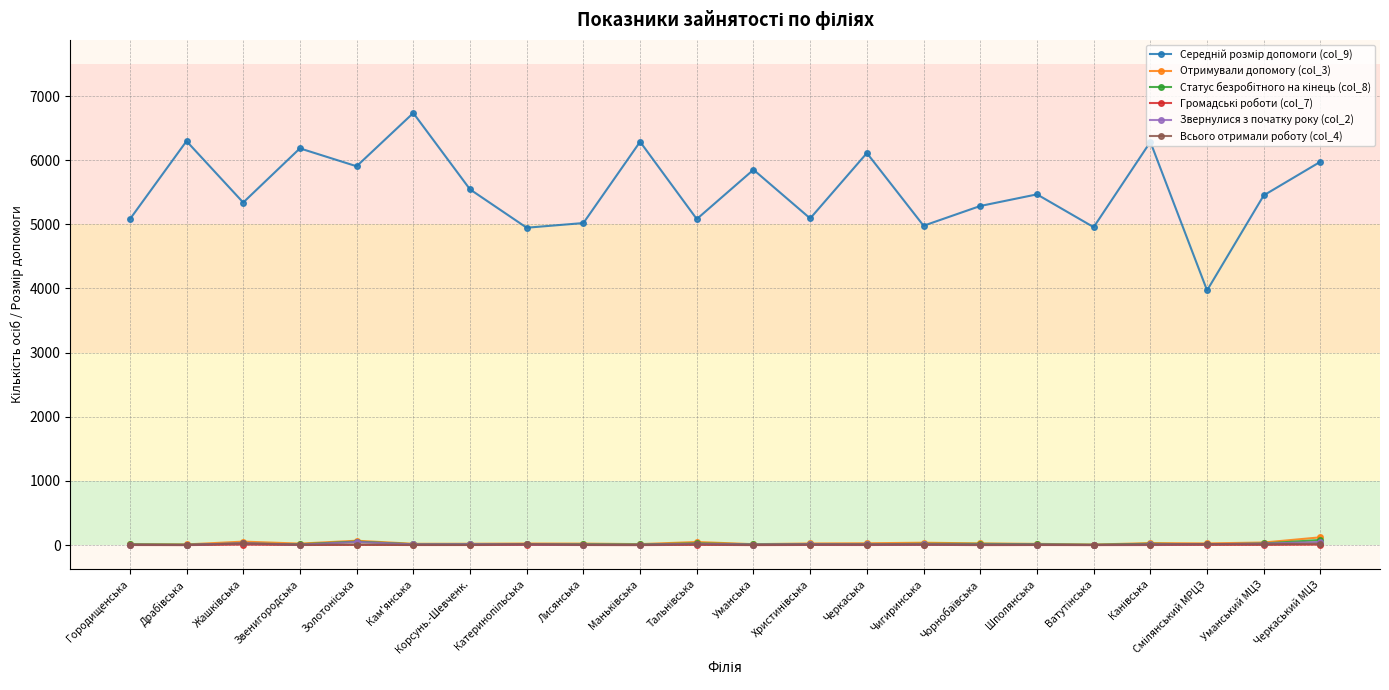

True or false: Звернулися з початку року (col_2) has more than 1 points higher than both neighbors.

True